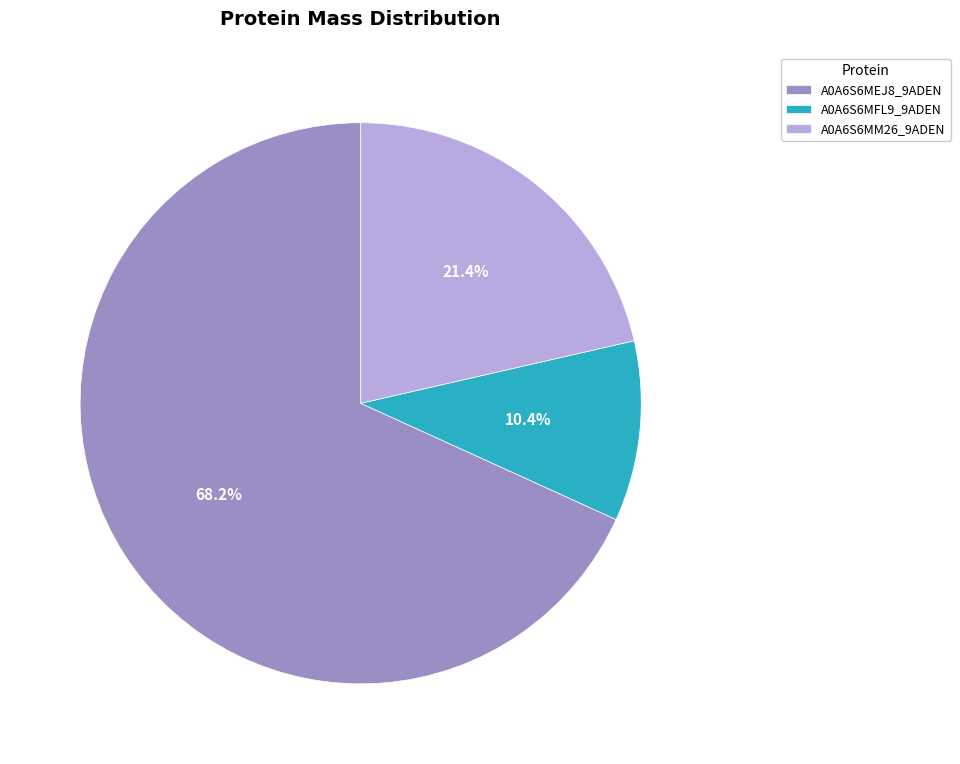

How many segments does this pie chart have?

3